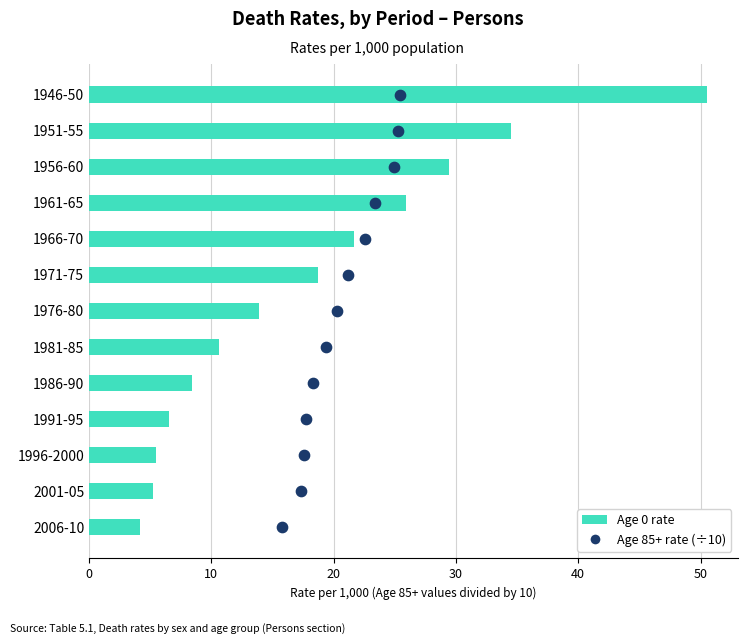

Is the value of Age 0 rate at 30 greater than the value of Age 85+ rate (÷10) at 7?

Yes